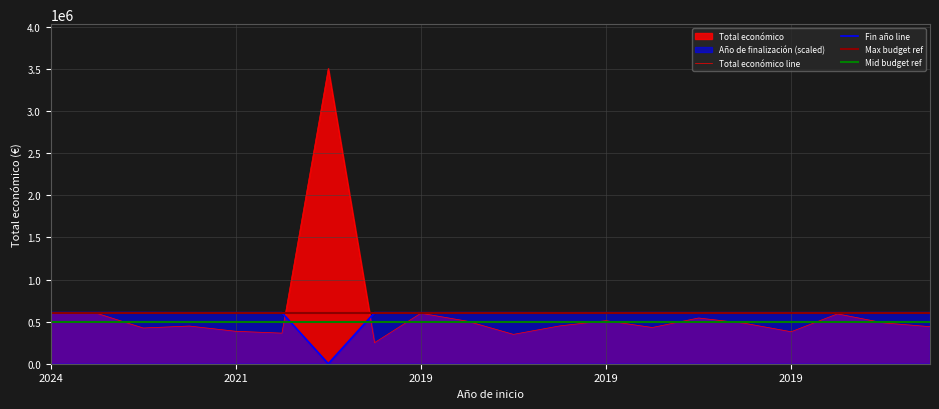

True or false: Total económico and Año de finalización intersect in this chart.

True